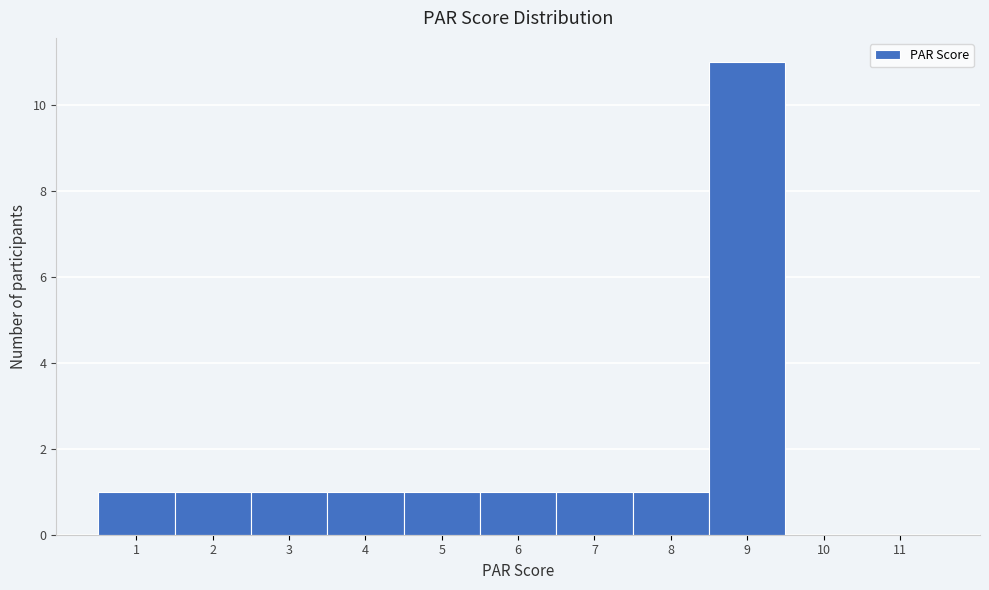

Reading left to right, list every bar in this chart as the range it spans on the x-axis followed by its height. The values are not printed on the chart, so give them approximately, as read against the axis.

0.5 to 1.5: 1
1.5 to 2.5: 1
2.5 to 3.5: 1
3.5 to 4.5: 1
4.5 to 5.5: 1
5.5 to 6.5: 1
6.5 to 7.5: 1
7.5 to 8.5: 1
8.5 to 9.5: 11
9.5 to 10.5: 0
10.5 to 11.5: 0